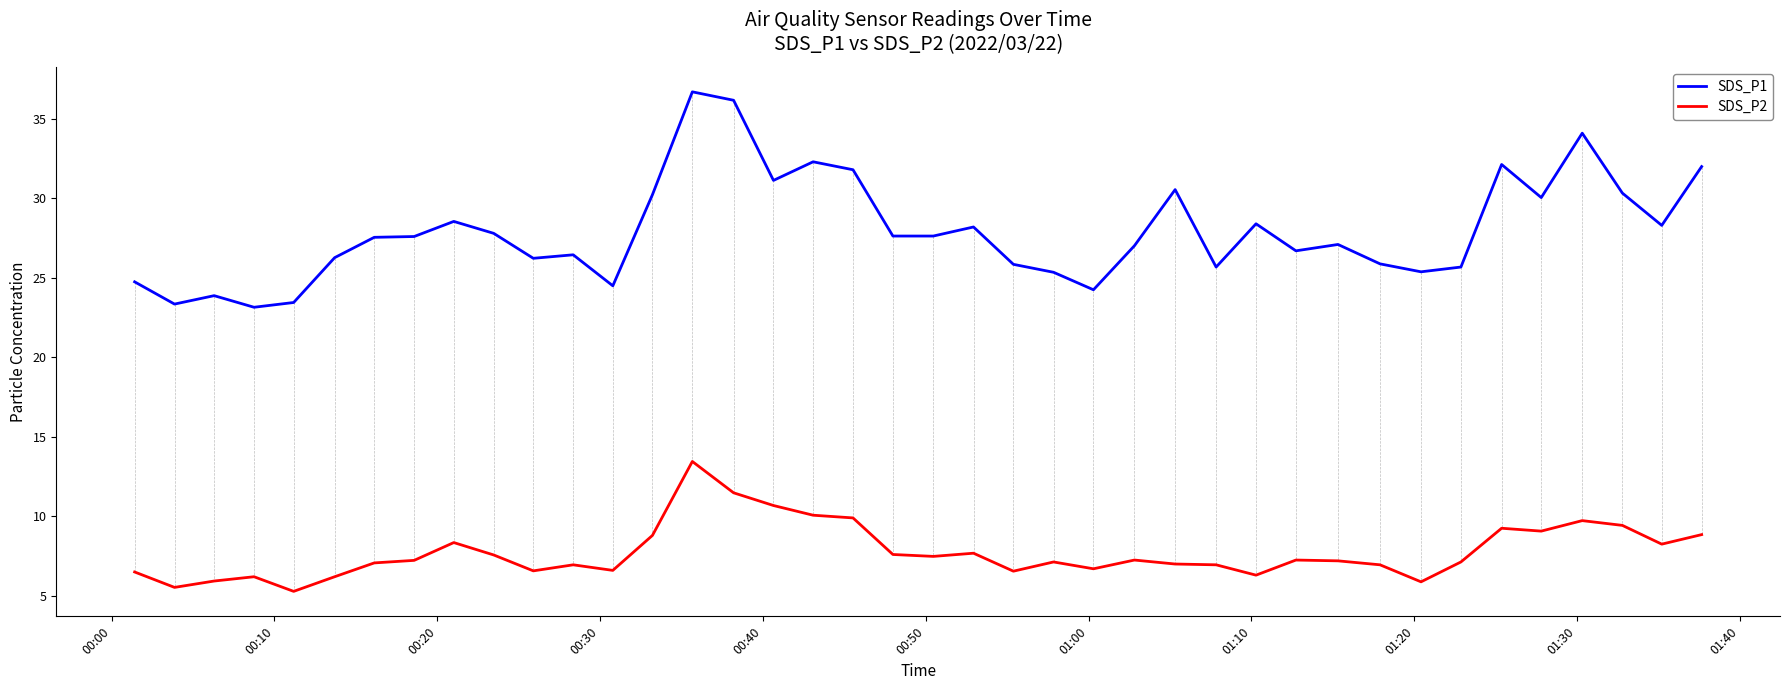

Which series has the largest total across all categories?

SDS_P1